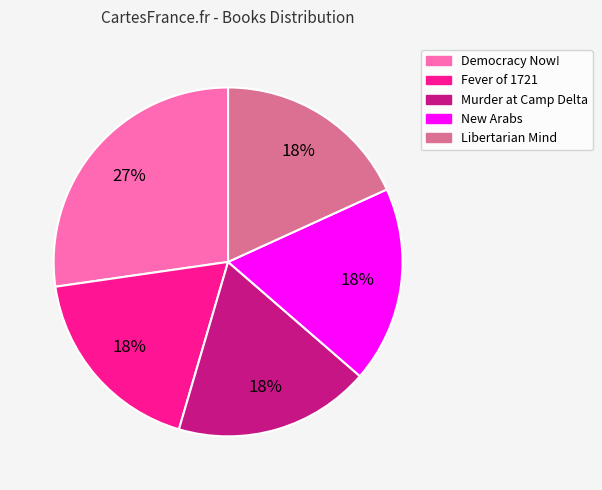

What is the ratio of the value at Libertarian Mind to the value at Fever of 1721?

1.0